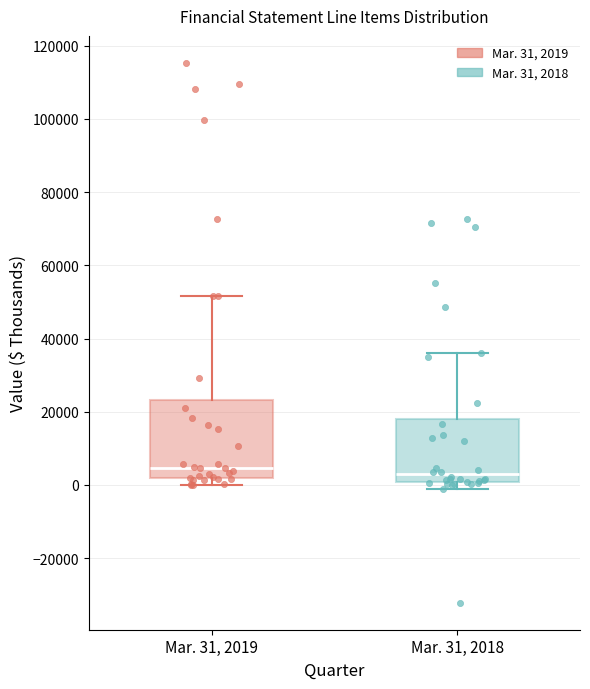

Reading left to right, transcribe this box plot: for each box, give where its median line is, the range the box spans, and where its two whiskers end, as read against the y-axis. The values are not printed on the chart, so give them approximately, as read against the axis.

Mar. 31, 2019: median 4000, box 2000 to 24000, whiskers 0 to 52000
Mar. 31, 2018: median 2000, box 0 to 18000, whiskers 0 (just below the box's lower edge) to 36000